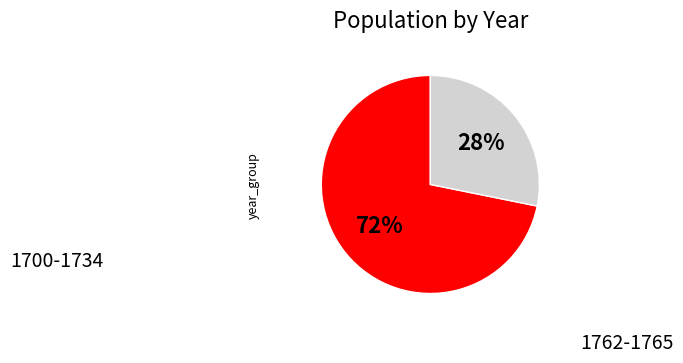

To the nearest percent, what is the difference between the largest and smallest slice percentages?

44%